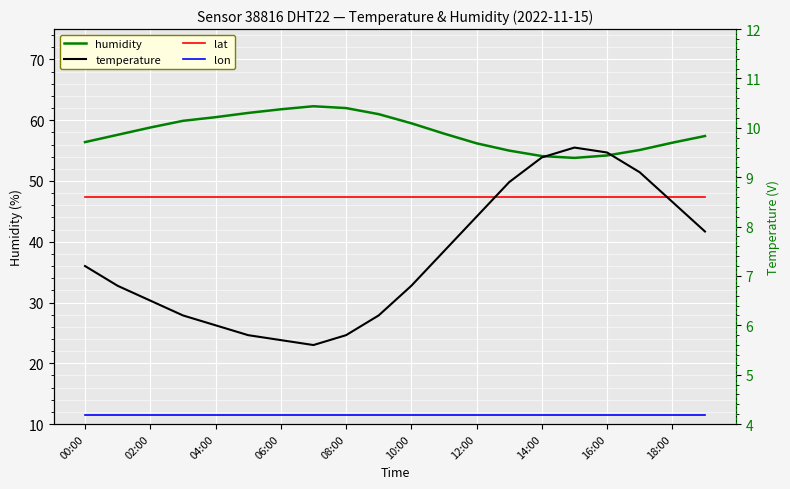

True or false: lat and temperature intersect in this chart.

False